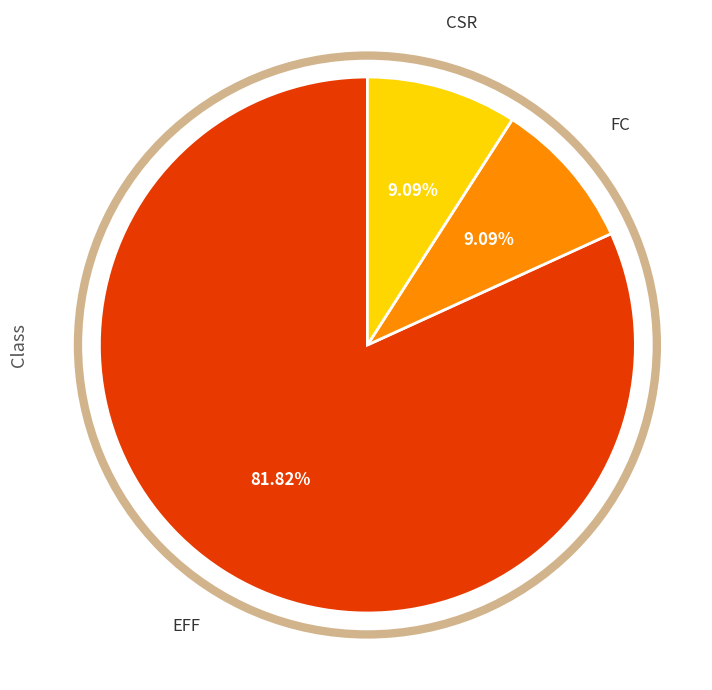

Is there a majority slice in this chart?

Yes